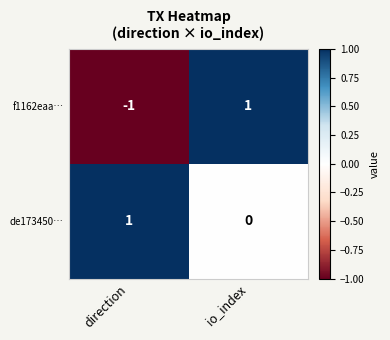

At which label does f1162eaa… reach its peak?

io_index